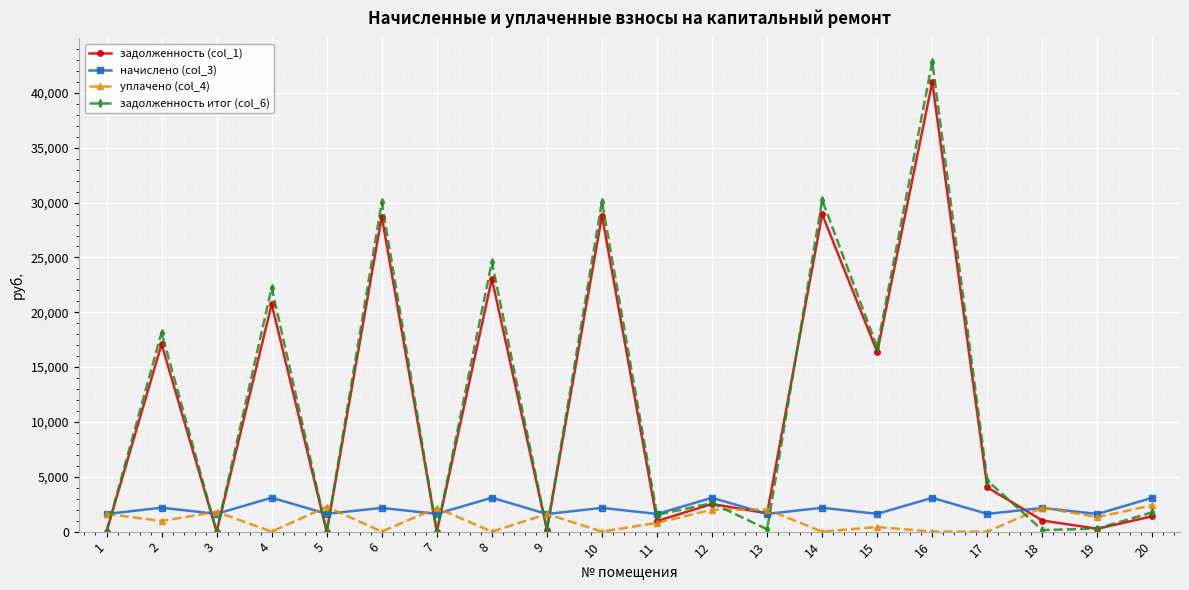

True or false: начислено (col_3) has more than 0 interior local peaks.

True